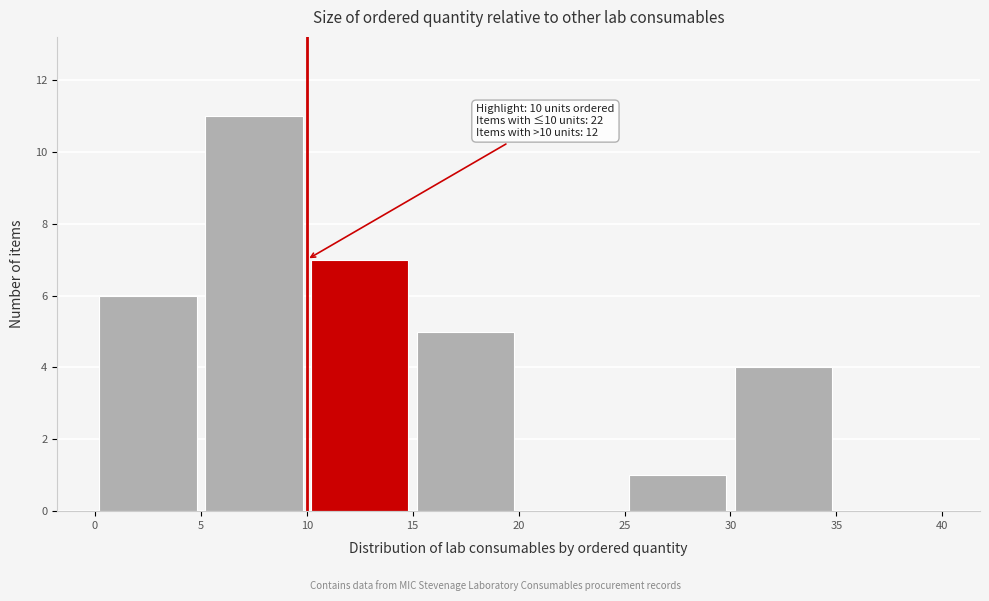

Over which range of the x-axis is the bar tallest?

5 to 10